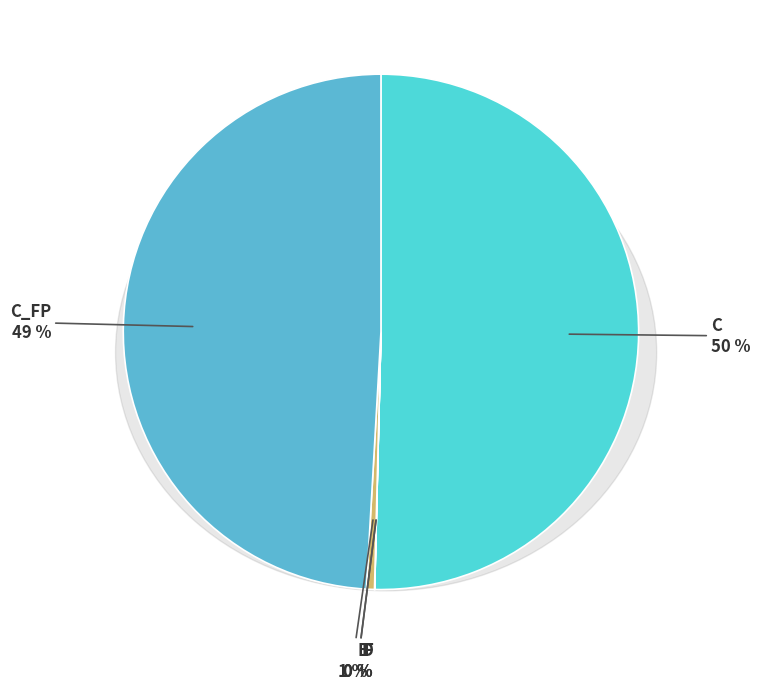

Rank the categories by value from lowest to highest.

D, F, E, C_FP, C